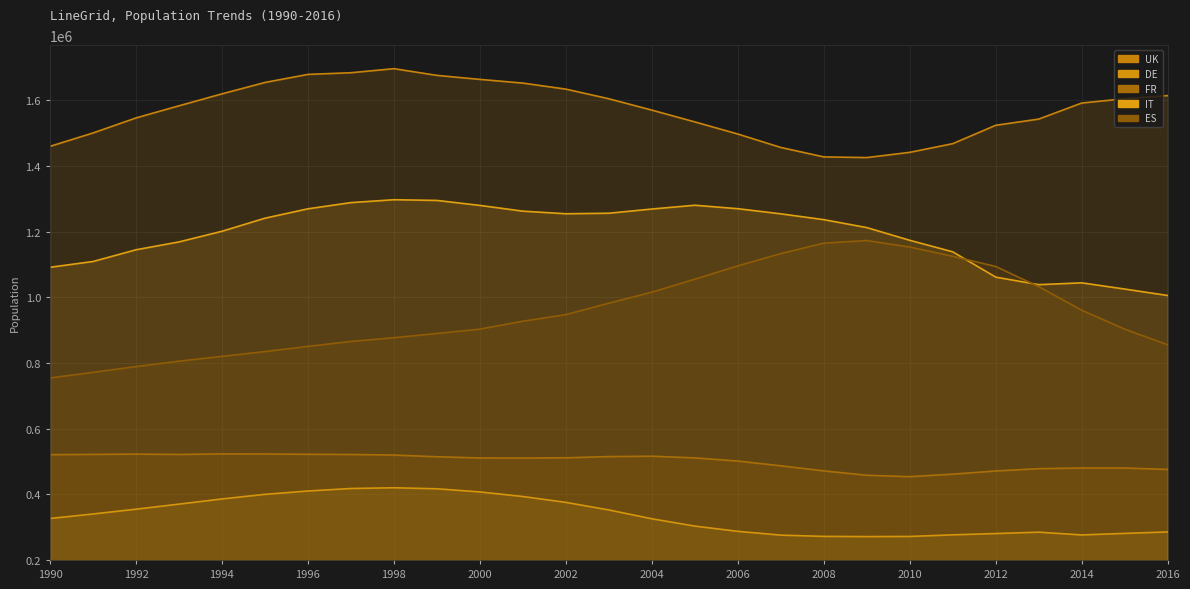

How many data points in DE are less than 325880?

13